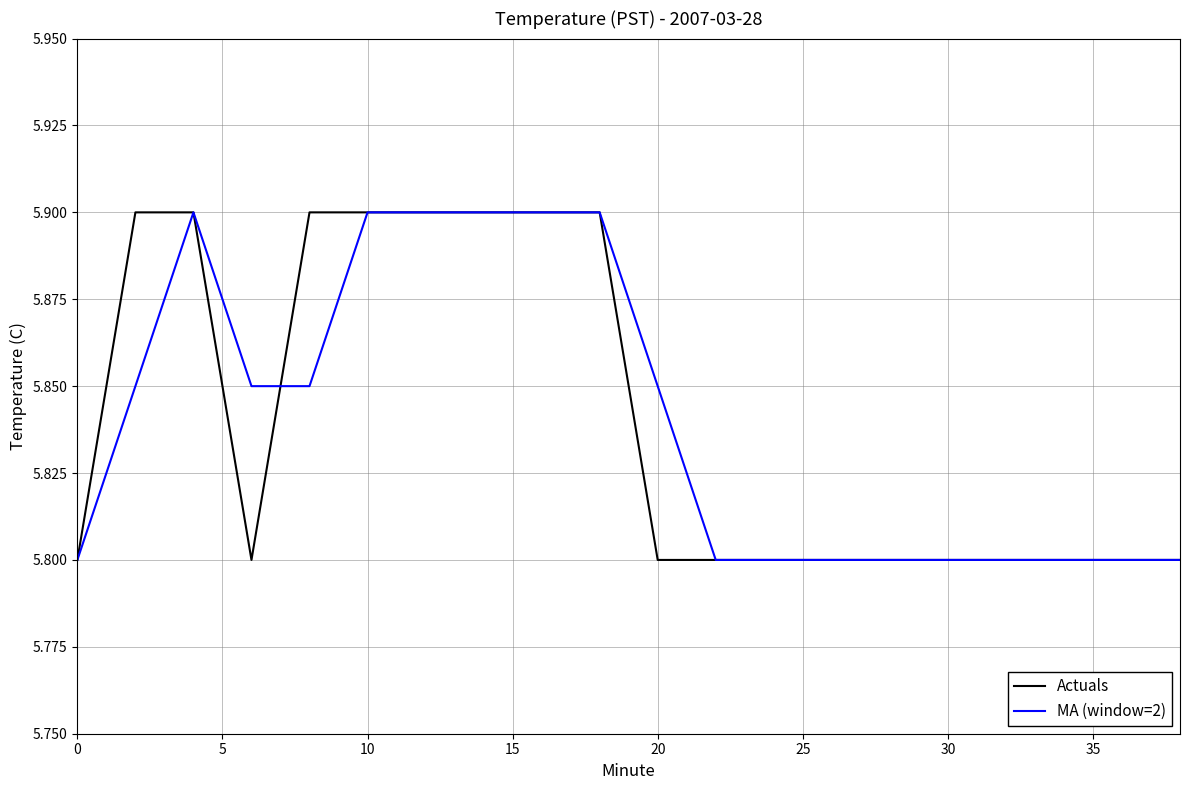

What is the greatest value displayed?

5.9